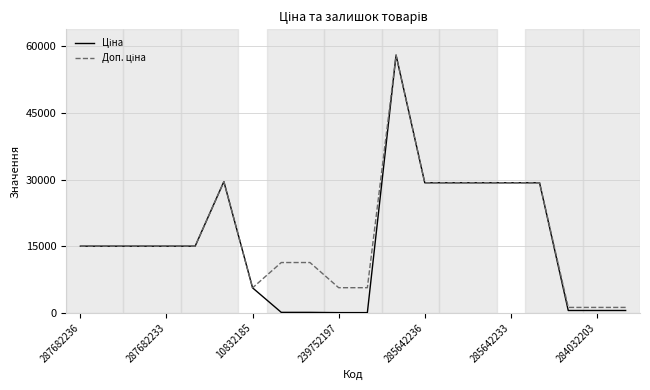

Does the chart display data point markers on the line(s)?

No